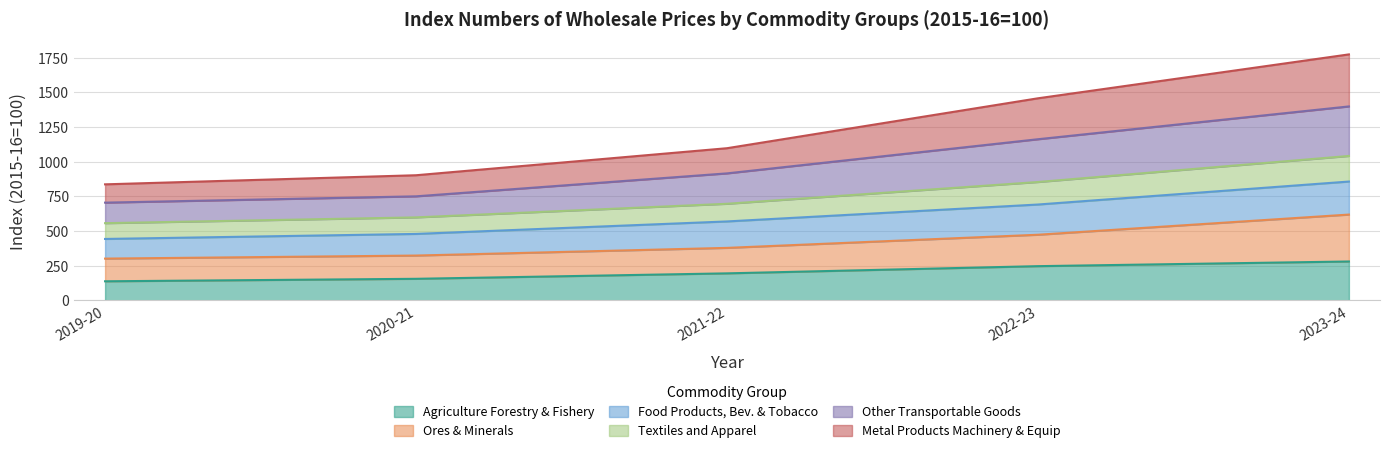

At which category is the sum across all series the highest?

2023-24